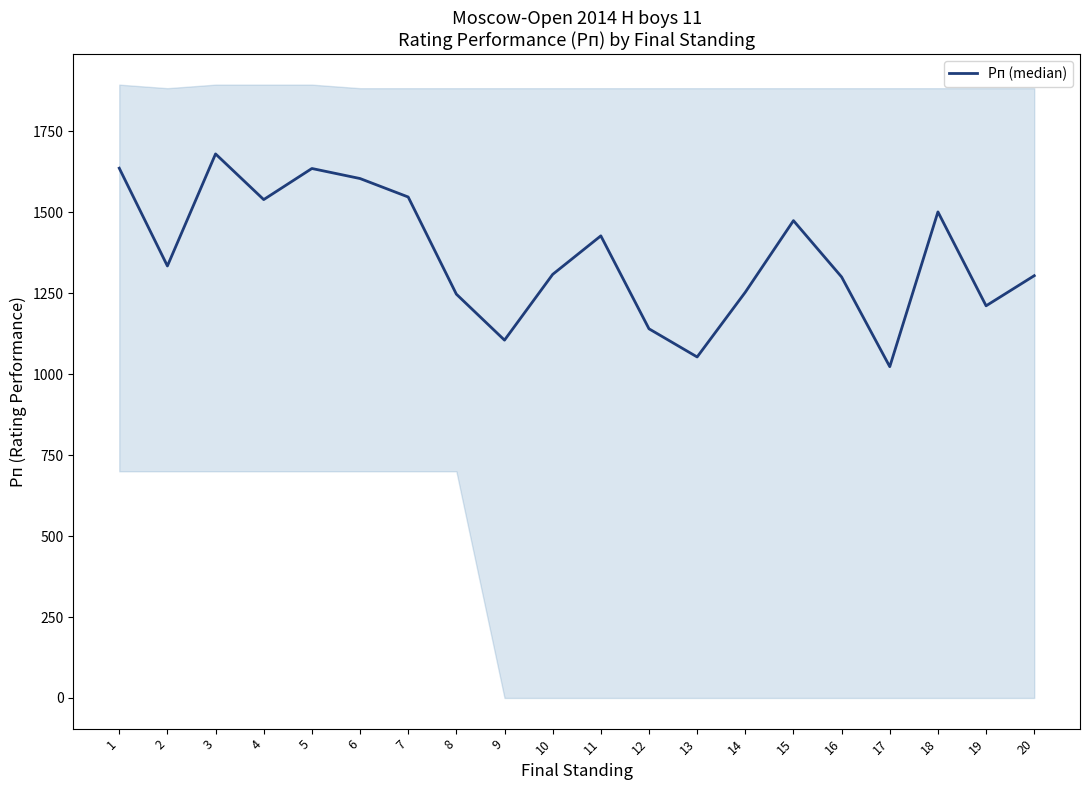

What value does the data have at 17, to the nearest 100?

1000